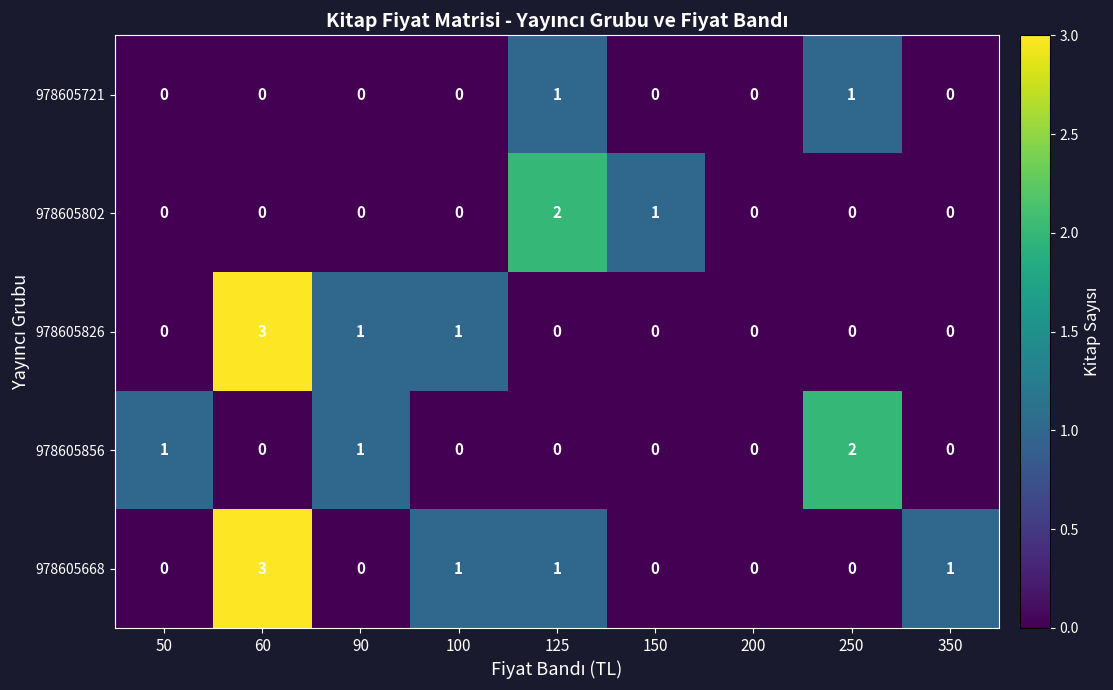

Between 60 and 90, which series saw the biggest shift?

978605668